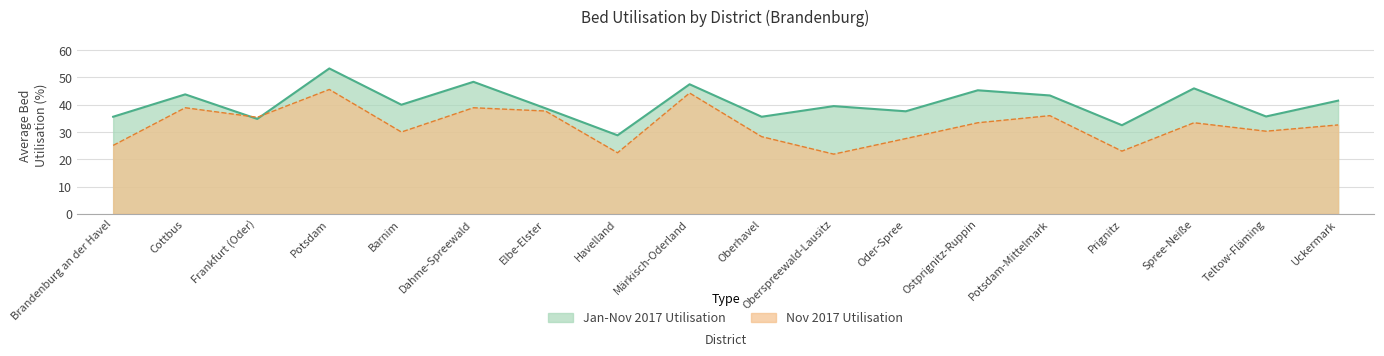

At which label does Nov 2017 Utilisation reach its minimum?

Oberspreewald-Lausitz